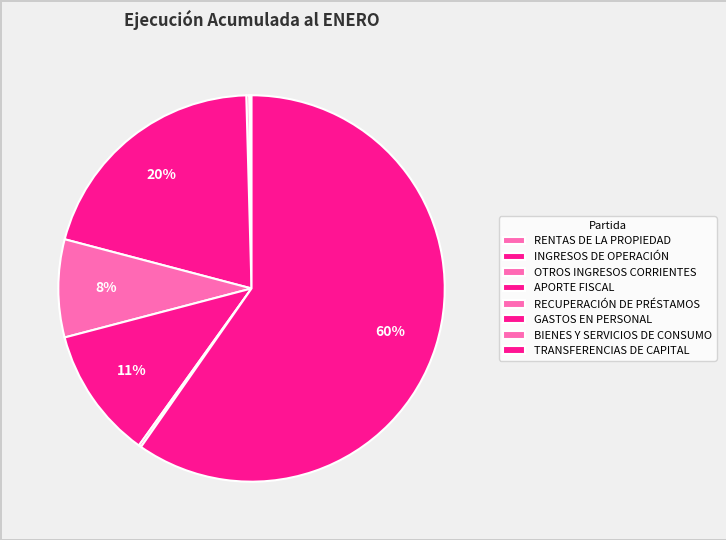

Which slice is the largest?

TRANSFERENCIAS DE CAPITAL